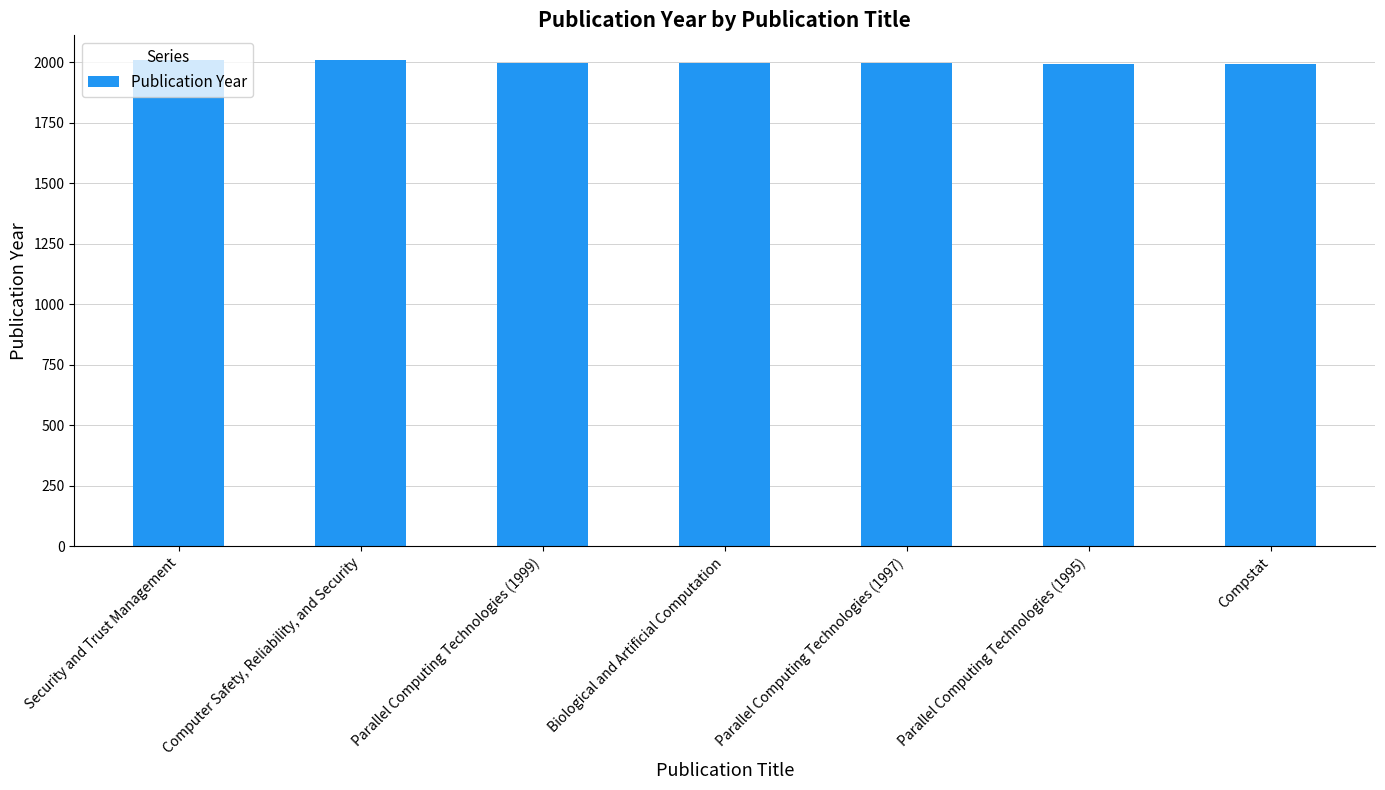

Approximately how many times larger is the value at Compstat compared to Computer Safety, Reliability, and Security?

1.0